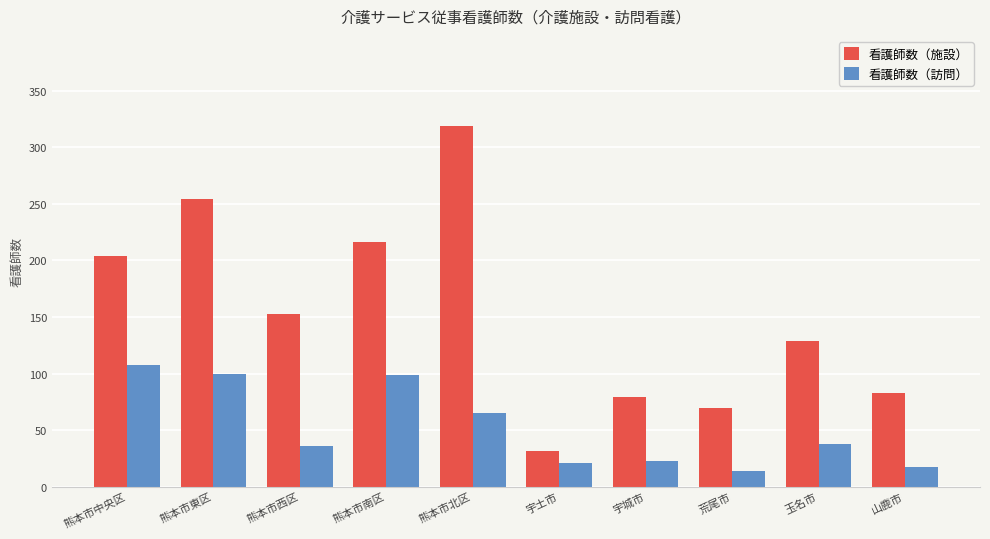

At which label is 看護師数（施設） closest to 175?

熊本市西区